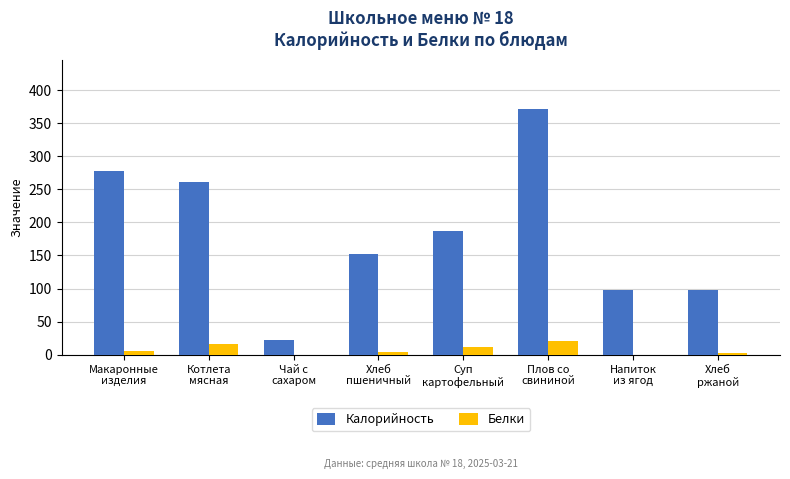

What is the sum of all Белки values?

62.2